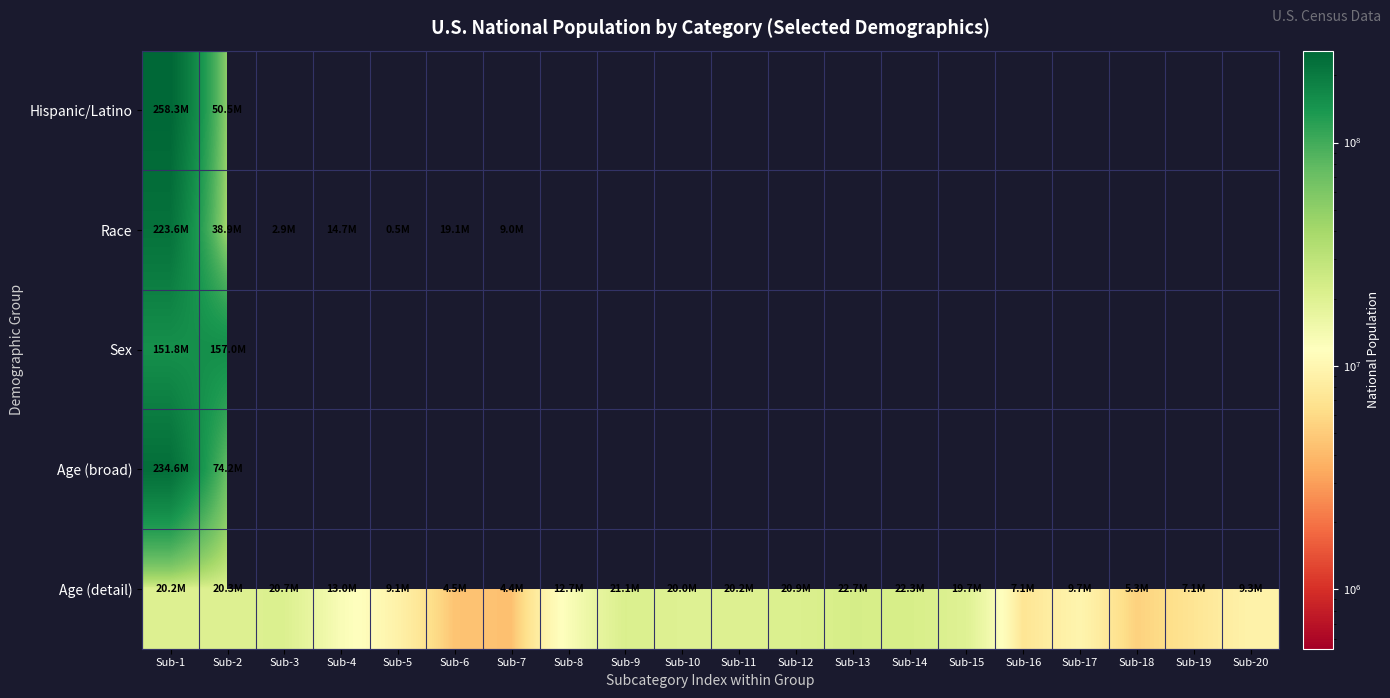

At which category does the chart reach its minimum across all series?

Sub-5